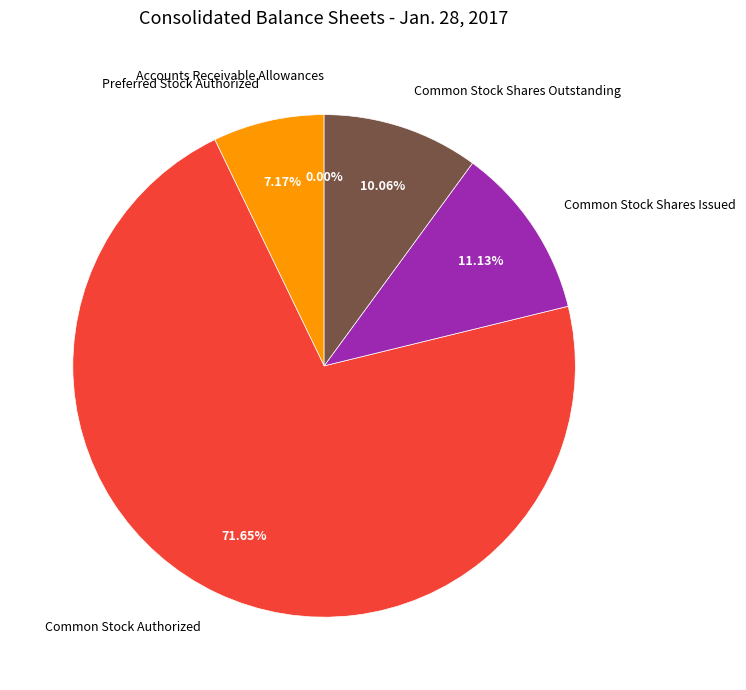

Approximately how many times larger is the value at Preferred Stock Authorized compared to Common Stock Shares Issued?

0.6